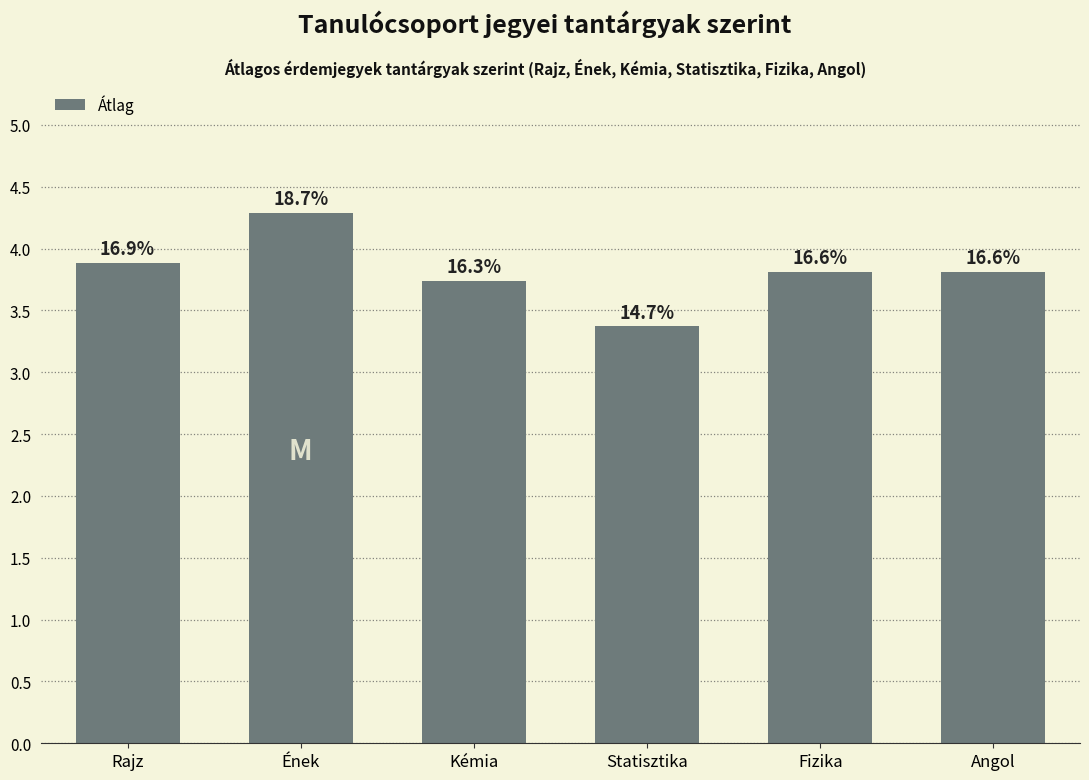

Which category has the lowest value across all series?

Statisztika